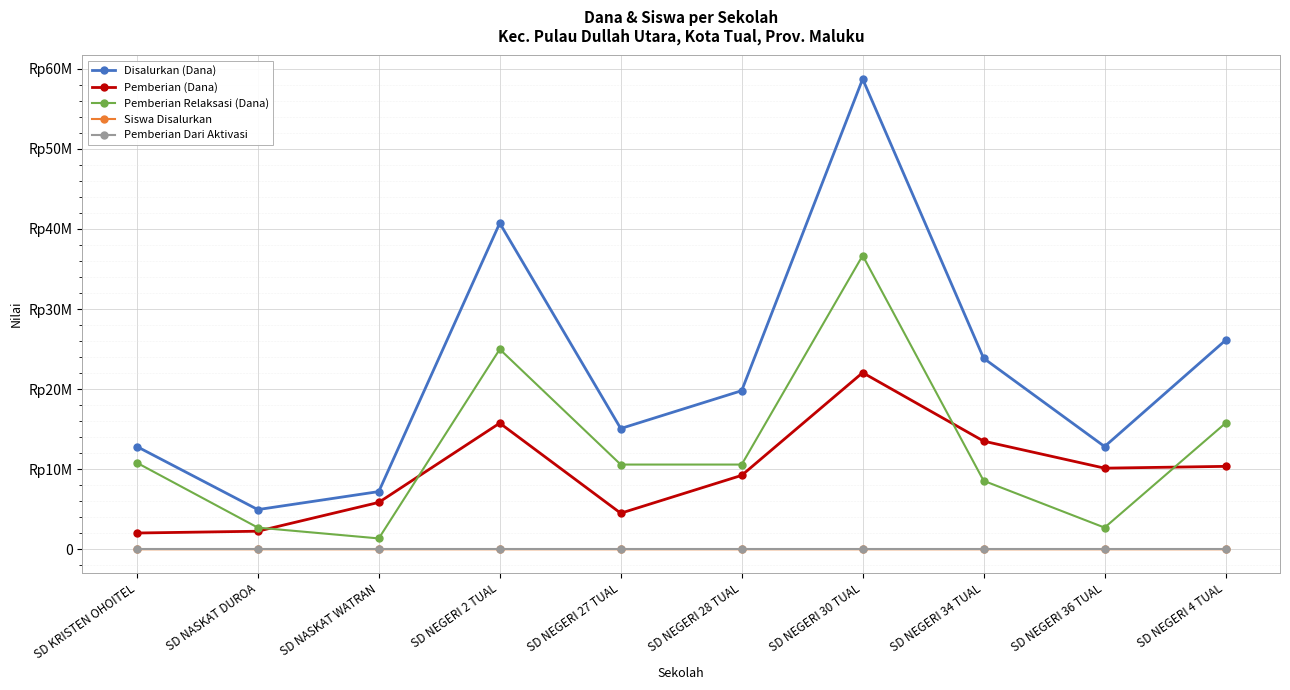

True or false: Siswa Disalurkan and Pemberian Relaksasi (Dana) cross at least once.

False